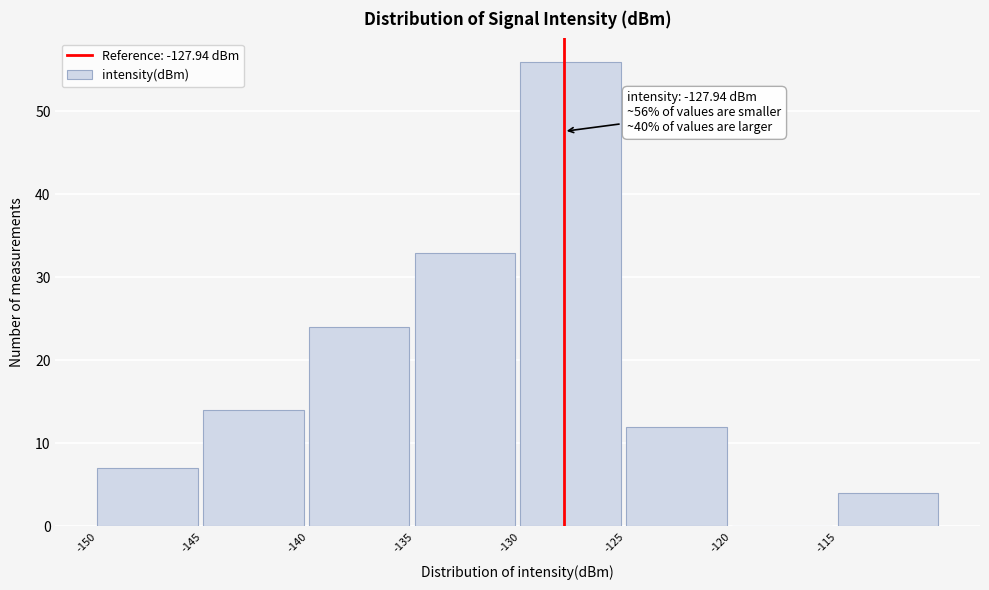

Over which range of the x-axis is the bar tallest?

-130 to -125